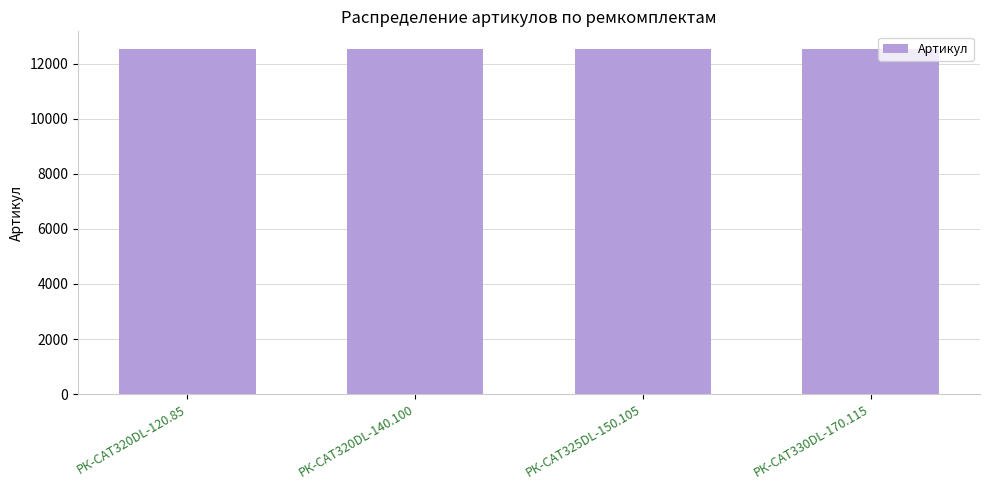

What is the ratio of the value at РК-CAT330DL-170.115 to the value at РК-CAT325DL-150.105?

1.0